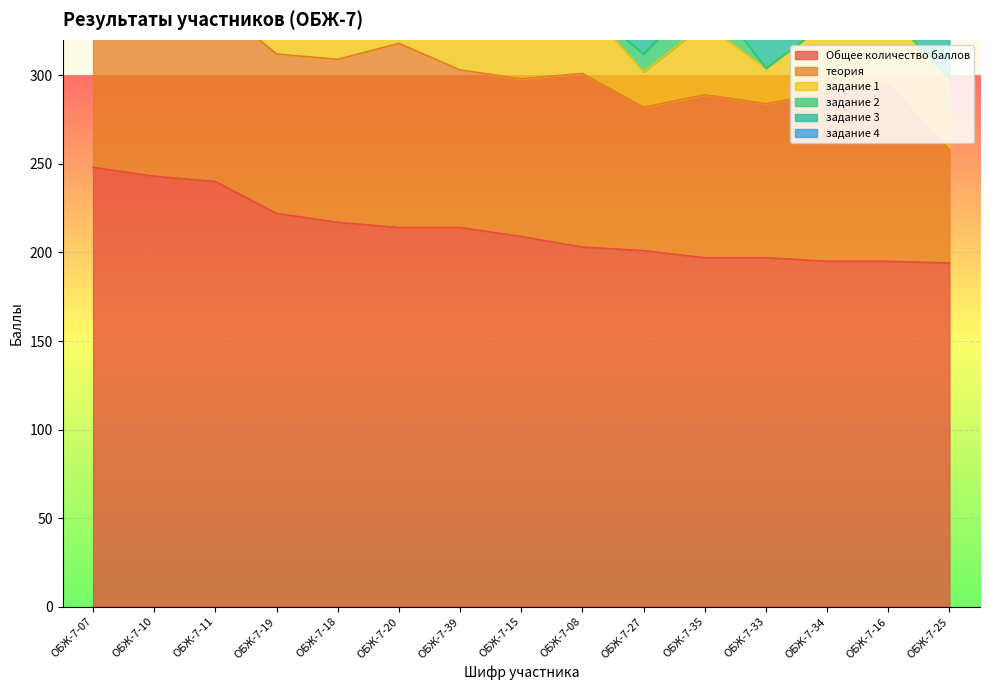

What is the lowest value of the Общее количество баллов series?

194